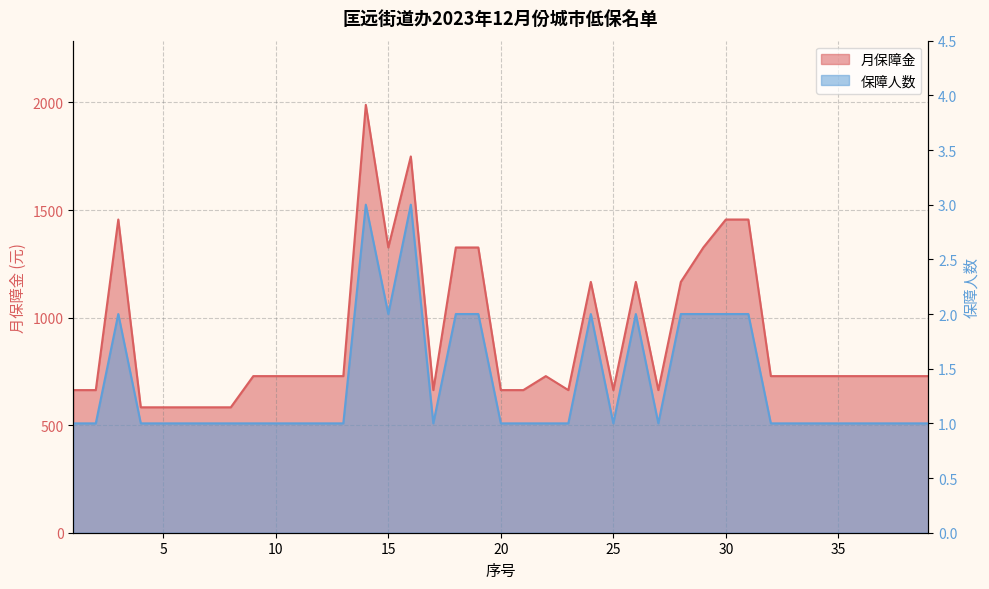

List the labels in order of 月保障金 value, largest first.

14, 16, 3, 30, 31, 15, 18, 19, 29, 24, 26, 28, 9, 10, 11, 12, 13, 22, 32, 33, 34, 35, 36, 37, 38, 39, 1, 2, 17, 20, 21, 23, 25, 27, 4, 5, 6, 7, 8